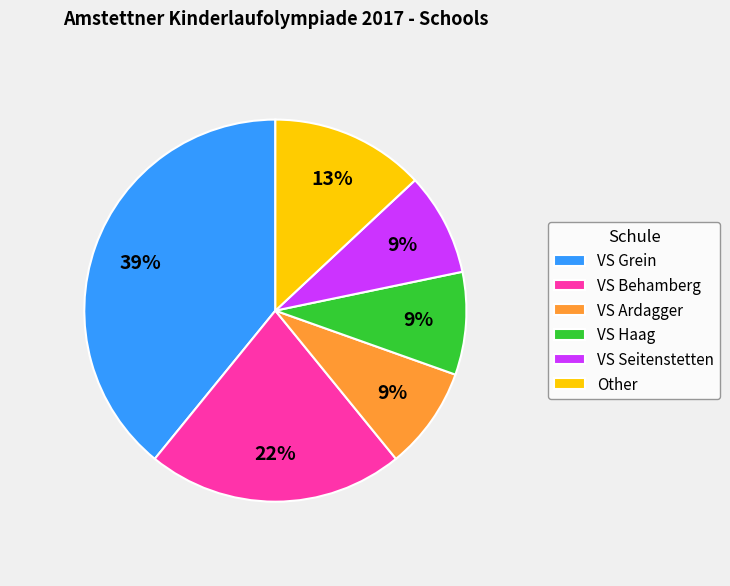

Do VS Seitenstetten and Other together represent more than half of the pie?

No